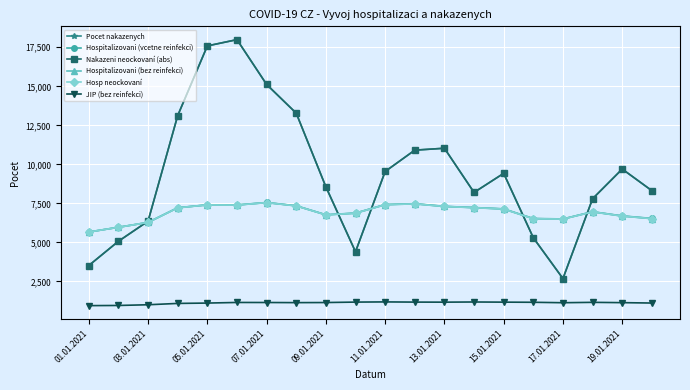

Which series has the widest spread of values?

Pocet nakazenych